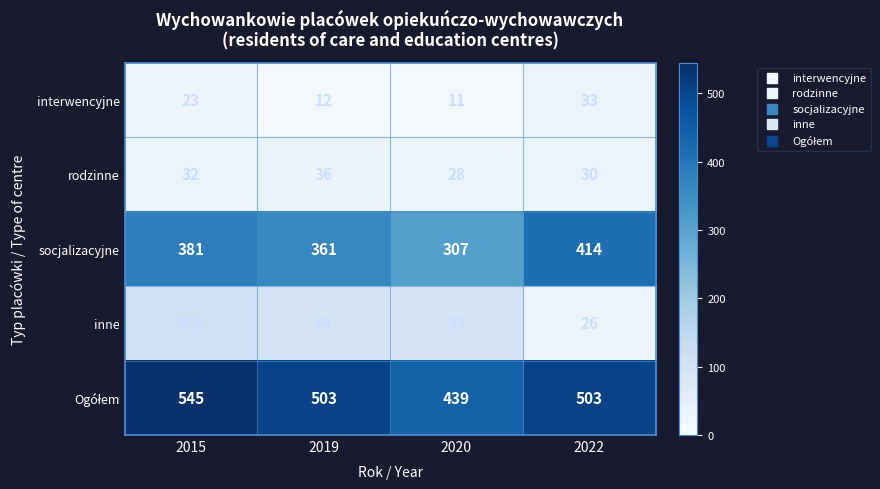

At which category is the sum across all series the highest?

2015